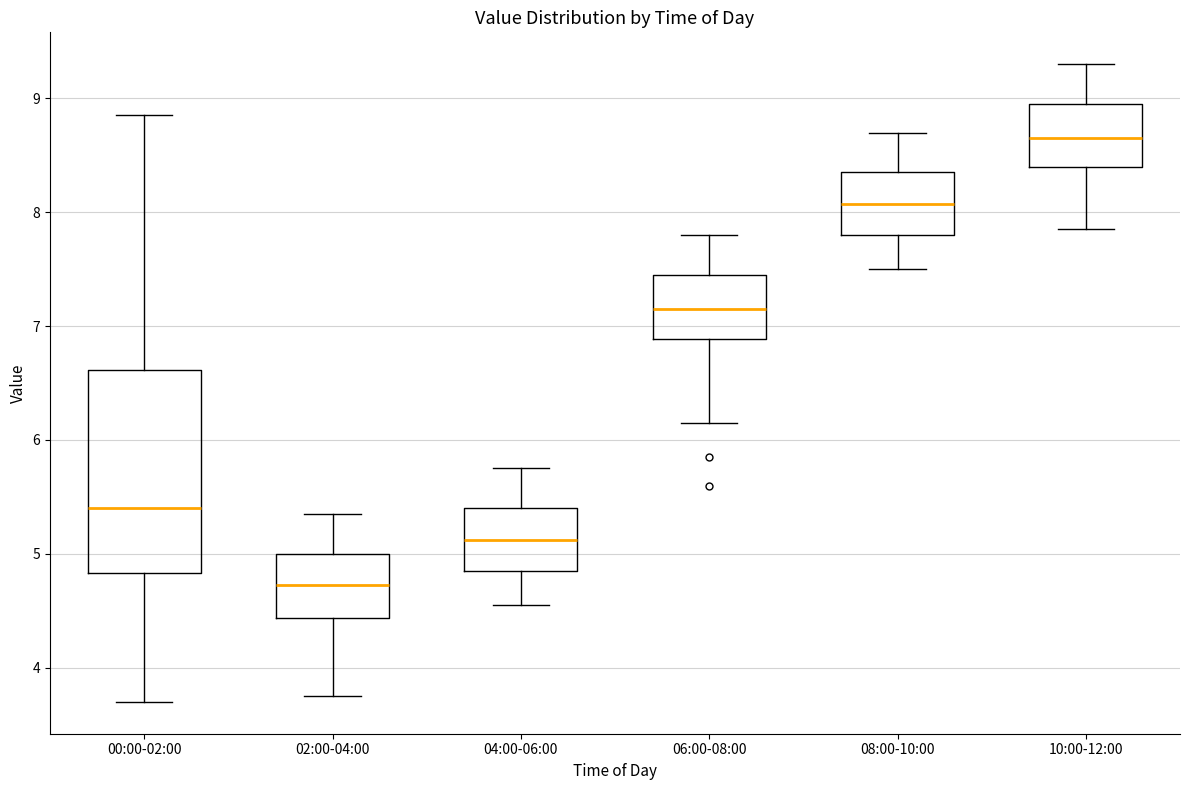

Reading left to right, transcribe this box plot: for each box, give where its median line is, the range the box spans, and where its two whiskers end, as read against the y-axis. The values are not printed on the chart, so give them approximately, as read against the axis.

00:00-02:00: median 5.4, box 4.8 to 6.6, whiskers 3.7 to 8.9
02:00-04:00: median 4.7, box 4.4 to 5.0, whiskers 3.8 to 5.4
04:00-06:00: median 5.1, box 4.9 to 5.4, whiskers 4.6 to 5.8
06:00-08:00: median 7.2, box 6.9 to 7.5, whiskers 6.2 to 7.8
08:00-10:00: median 8.1, box 7.8 to 8.4, whiskers 7.5 to 8.7
10:00-12:00: median 8.7, box 8.4 to 9.0, whiskers 7.9 to 9.3